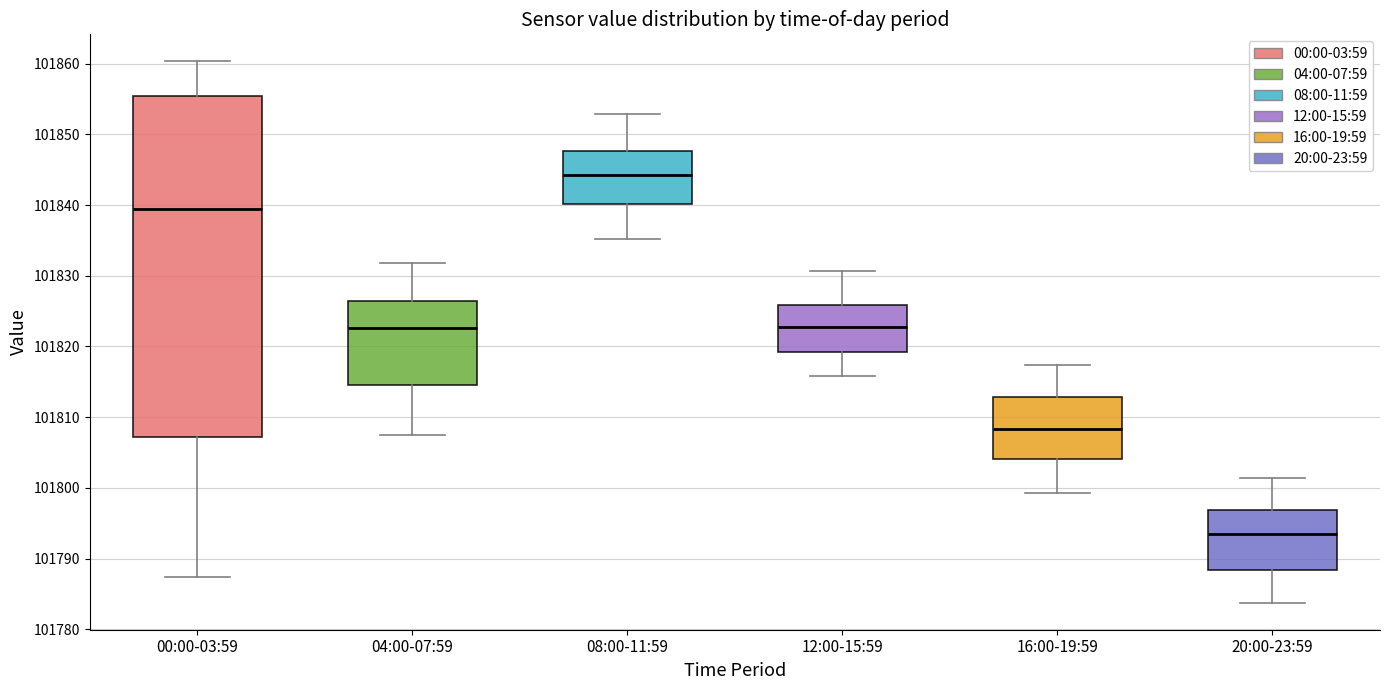

Which box's median line is the highest?

08:00-11:59